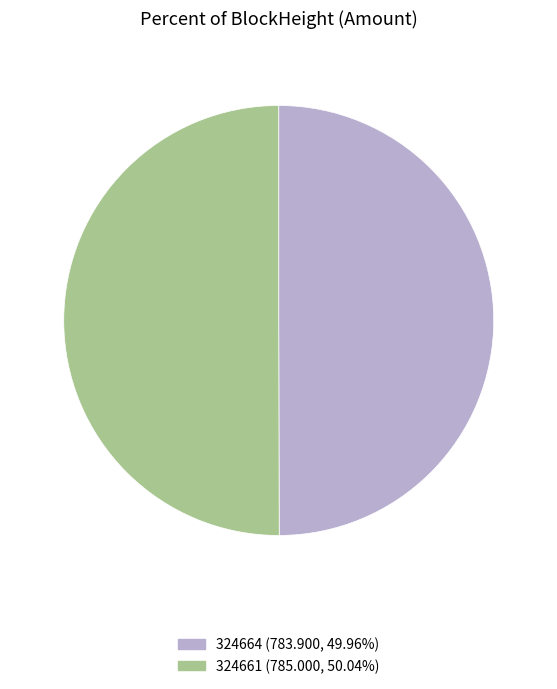

What is the ratio of the value at 324661 to the value at 324664?

1.0